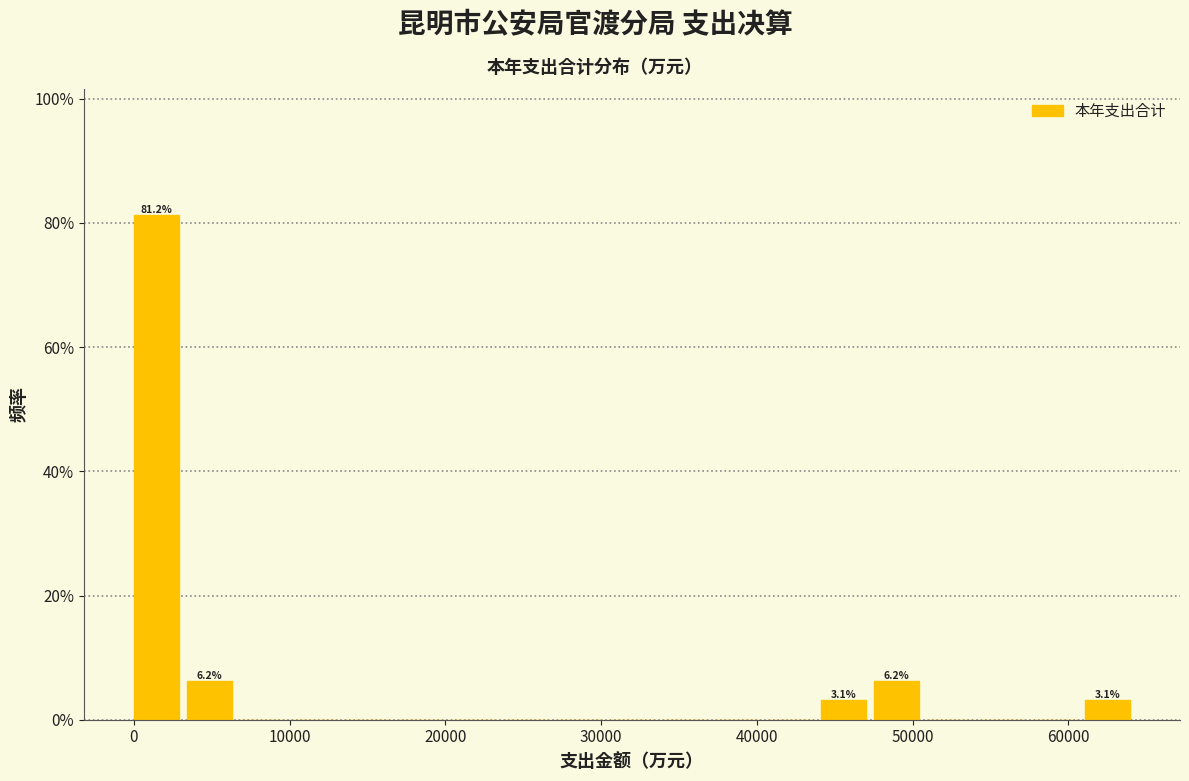

Read against the x-axis, roughly where is the centre of the tallest bar?

1000